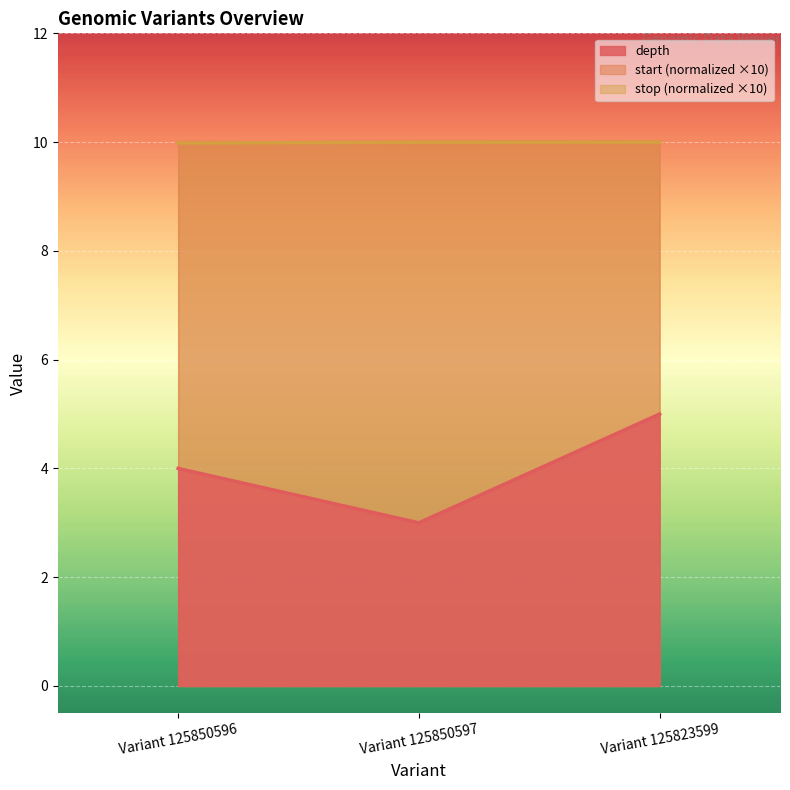

The value of start at Variant 125850596 is 2.2. True or false?

False